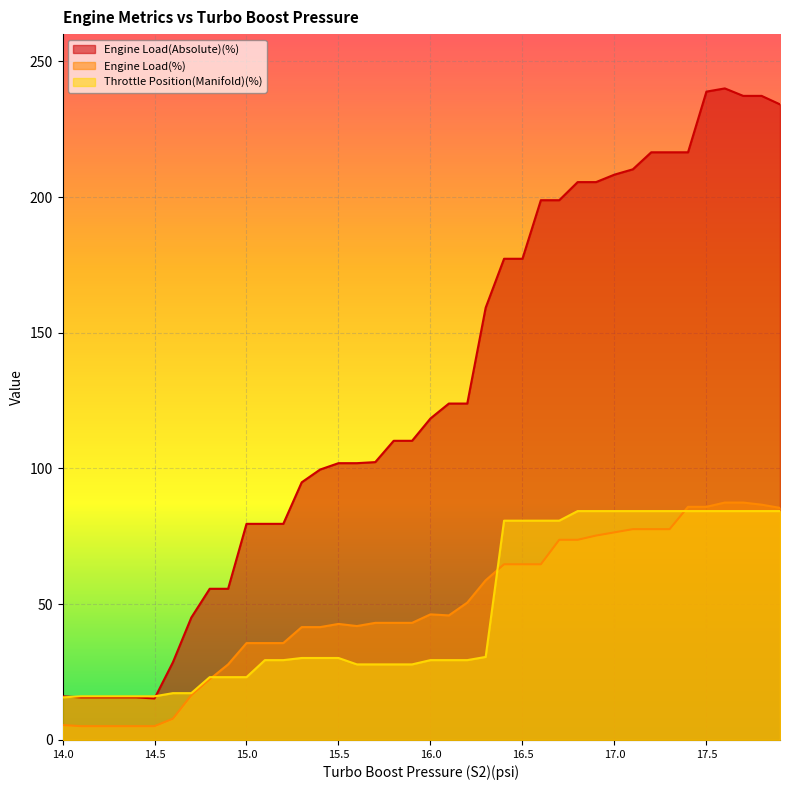

Reading left to right, what are all the values shown in this chart?

Engine Load(Absolute)(%): 16.1	15.7	15.7	15.7	15.7	15.3	28.6	45.1	55.7	55.7	79.6	79.6	79.6	94.9	99.6	102.0	102.0	102.3	110.2	110.2	118.4	123.9	123.9	159.2	177.2	177.2	198.8	198.8	205.5	205.5	208.2	210.2	216.5	216.5	216.5	238.8	240.0	237.2	237.2	234.1
Engine Load(%): 5.5	5.1	5.1	5.1	5.1	5.1	7.8	16.5	22.4	27.8	35.7	35.7	35.7	41.6	41.6	42.8	42.0	43.1	43.1	43.1	46.3	45.9	50.6	58.8	64.7	64.7	64.7	73.7	73.7	75.3	76.5	77.7	77.7	77.7	85.9	85.9	87.5	87.5	86.7	85.5
Throttle Position(Manifold)(%): 15.7	16.1	16.1	16.1	16.1	16.1	17.2	17.2	23.1	23.1	23.1	29.4	29.4	30.2	30.2	30.2	27.8	27.8	27.8	27.8	29.4	29.4	29.4	30.6	80.8	80.8	80.8	80.8	84.3	84.3	84.3	84.3	84.3	84.3	84.3	84.3	84.3	84.3	84.3	84.3